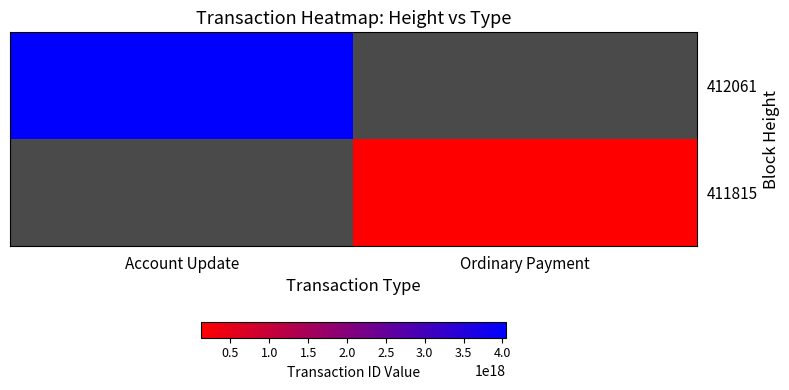

Which category has the lowest value across all series?

Ordinary Payment